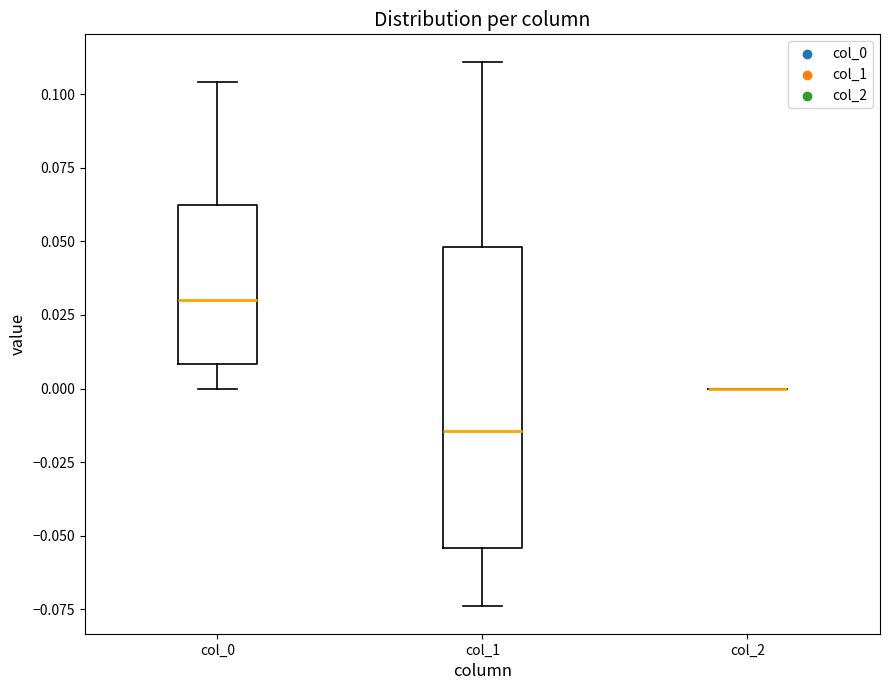

Reading left to right, transcribe this box plot: for each box, give where its median line is, the range the box spans, and where its two whiskers end, as read against the y-axis. The values are not printed on the chart, so give them approximately, as read against the axis.

col_0: median 0.030, box 0.010 to 0.060, whiskers 0.000 to 0.105
col_1: median -0.015, box -0.055 to 0.050, whiskers -0.075 to 0.110
col_2: box collapsed to a line at 0.000, whiskers 0.000 to 0.000